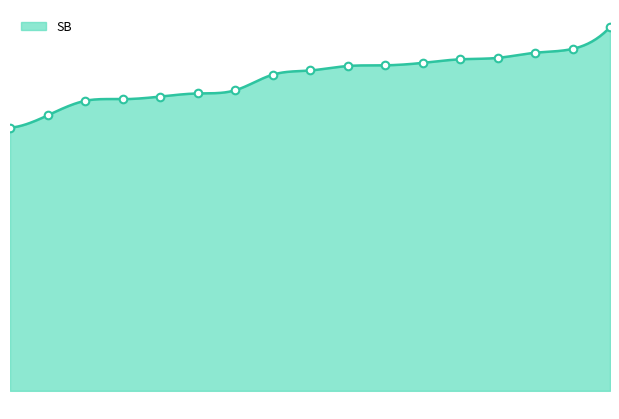

Between 15 and 8, which is larger?

15